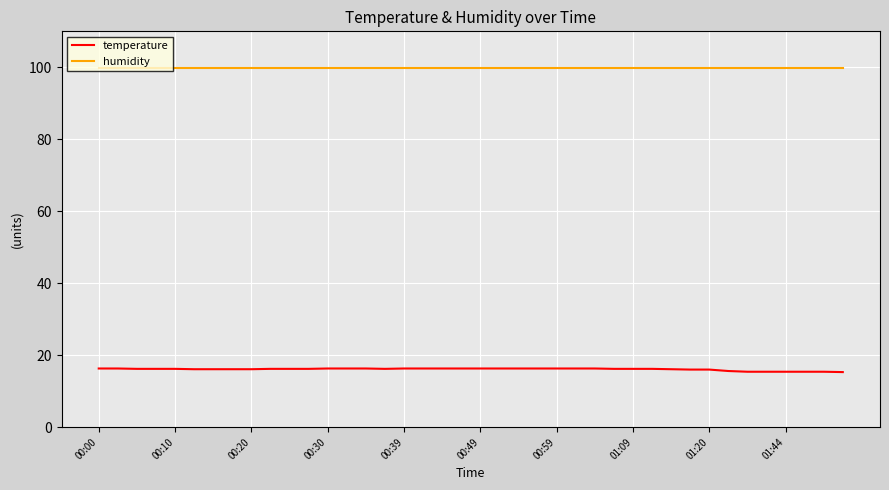

What is the highest value of the humidity series?

99.9